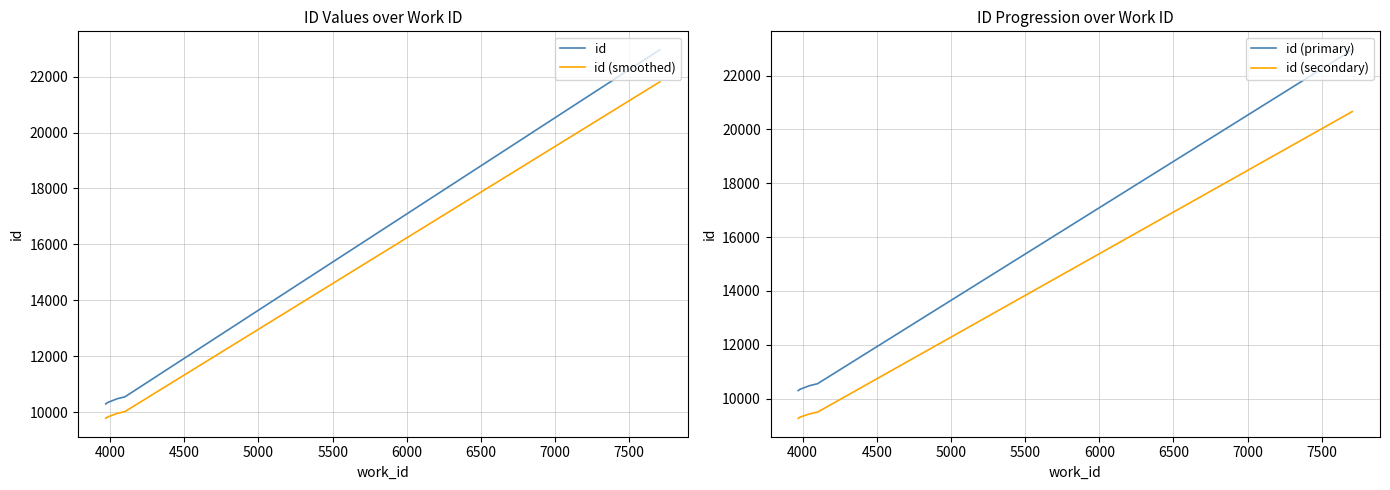

What is the average value of the id (primary) series?

12191.6